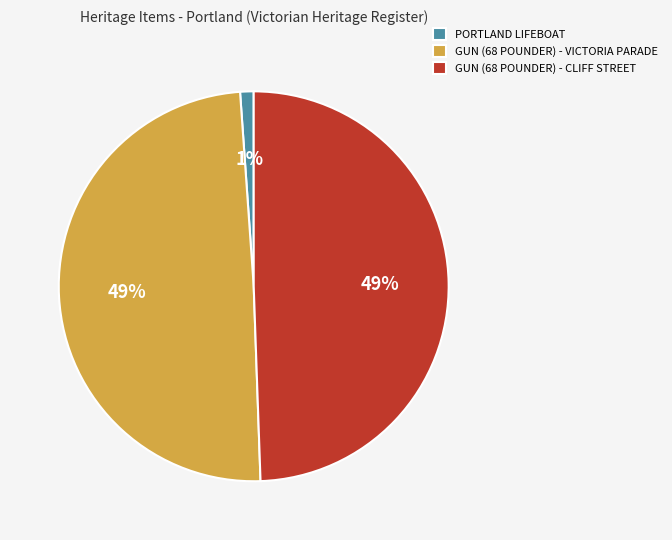

Which category has the smallest portion of the pie?

PORTLAND LIFEBOAT